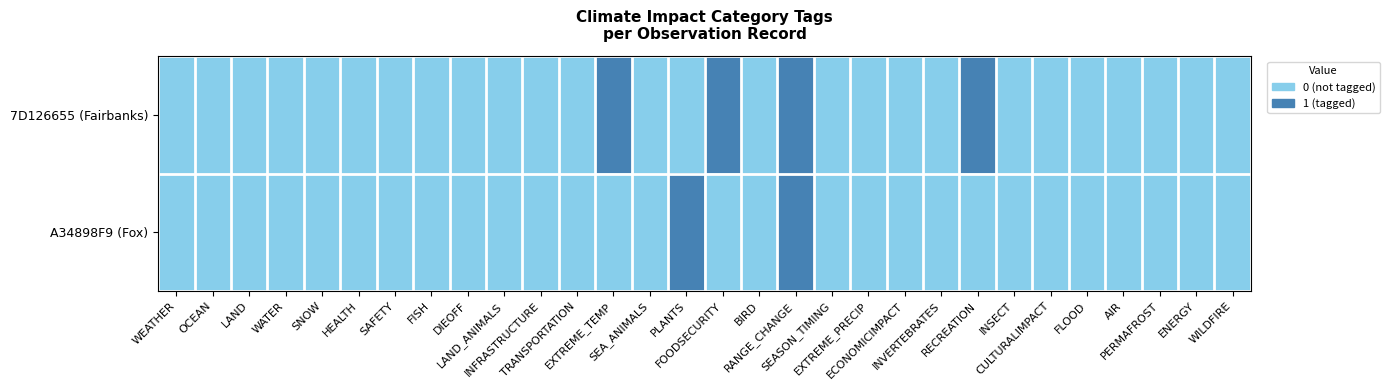

Reading left to right, what are all the values shown in this chart?

7D126655 (Fairbanks): WEATHER=0	OCEAN=0	LAND=0	WATER=0	SNOW=0	HEALTH=0	SAFETY=0	FISH=0	DIEOFF=0	LAND_ANIMALS=0	INFRASTRUCTURE=0	TRANSPORTATION=0	EXTREME_TEMP=1	SEA_ANIMALS=0	PLANTS=0	FOODSECURITY=1	BIRD=0	RANGE_CHANGE=1	SEASON_TIMING=0	EXTREME_PRECIP=0	ECONOMICIMPACT=0	INVERTEBRATES=0	RECREATION=1	INSECT=0	CULTURALIMPACT=0	FLOOD=0	AIR=0	PERMAFROST=0	ENERGY=0	WILDFIRE=0
A34898F9 (Fox): WEATHER=0	OCEAN=0	LAND=0	WATER=0	SNOW=0	HEALTH=0	SAFETY=0	FISH=0	DIEOFF=0	LAND_ANIMALS=0	INFRASTRUCTURE=0	TRANSPORTATION=0	EXTREME_TEMP=0	SEA_ANIMALS=0	PLANTS=1	FOODSECURITY=0	BIRD=0	RANGE_CHANGE=1	SEASON_TIMING=0	EXTREME_PRECIP=0	ECONOMICIMPACT=0	INVERTEBRATES=0	RECREATION=0	INSECT=0	CULTURALIMPACT=0	FLOOD=0	AIR=0	PERMAFROST=0	ENERGY=0	WILDFIRE=0